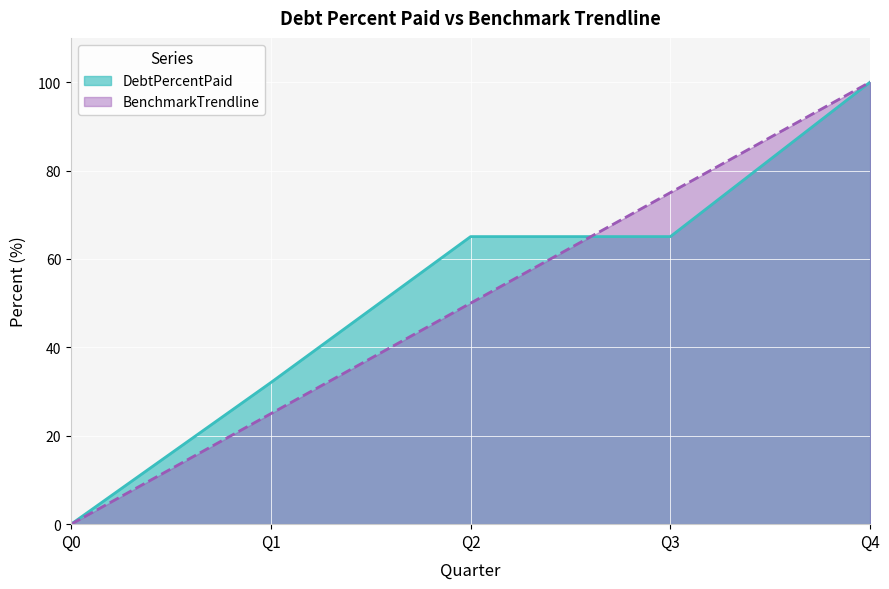

What is the average value of the DebtPercentPaid series?

52.4